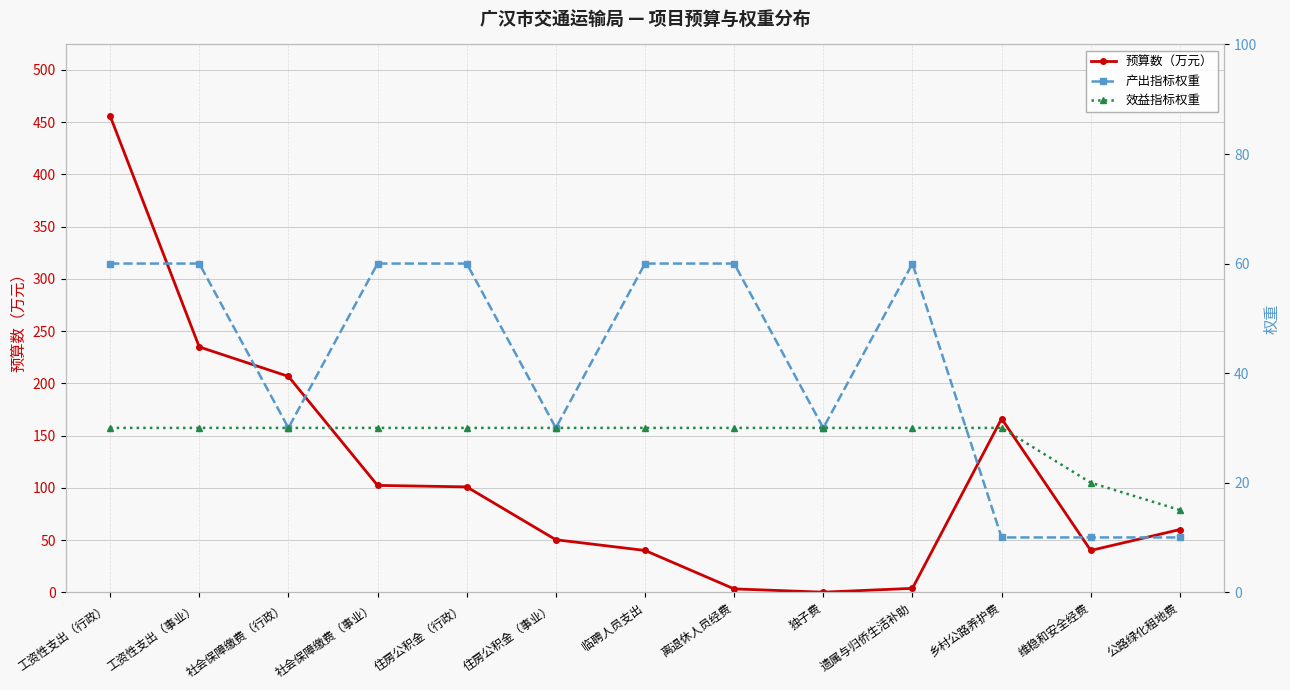

Between 社会保障缴费（事业） and 住房公积金（事业）, which series saw the biggest shift?

预算数（万元）